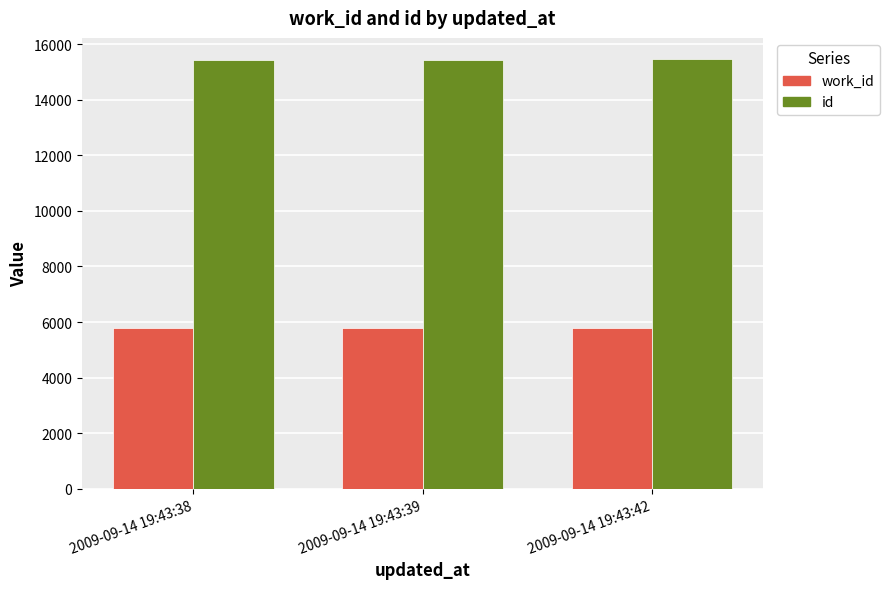

The value of work_id at 2009-09-14 19:43:38 is 10209. True or false?

False